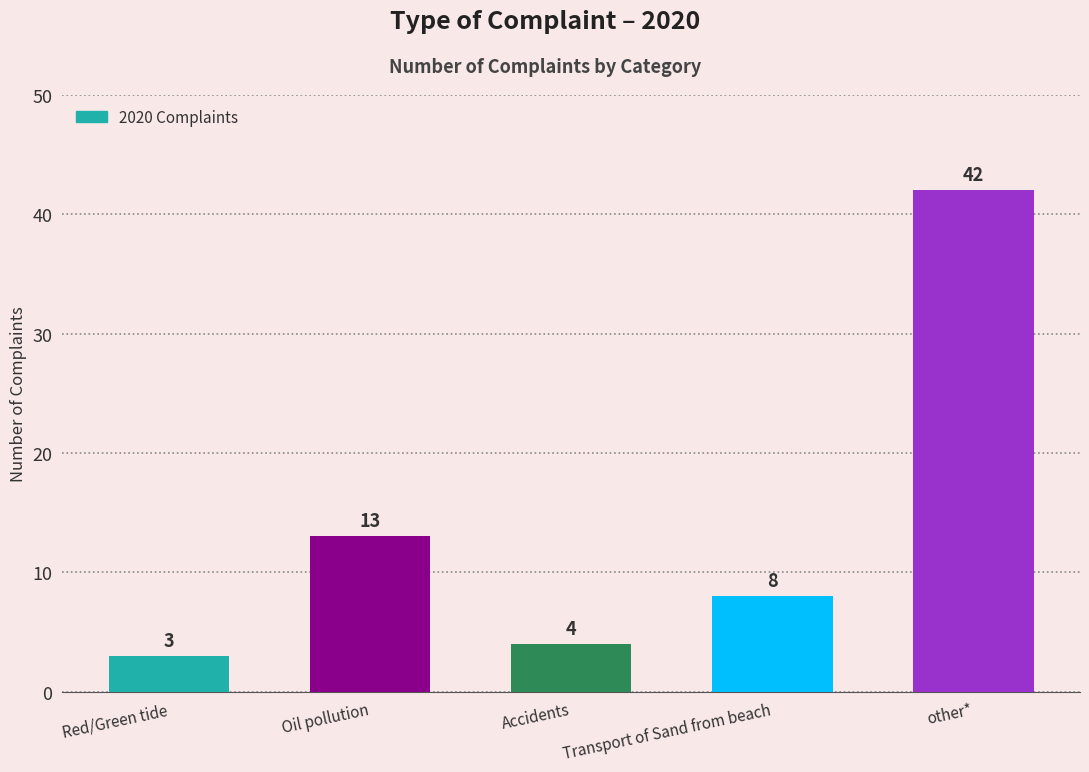

What is the value of the 4th bar from the left?

8